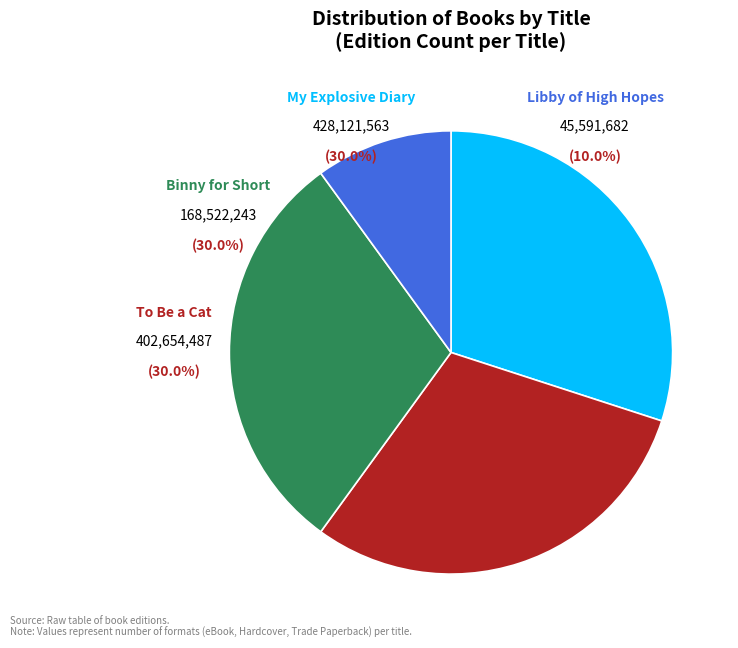

The My Explosive Diary slice represents 22% of the pie. True or false?

False